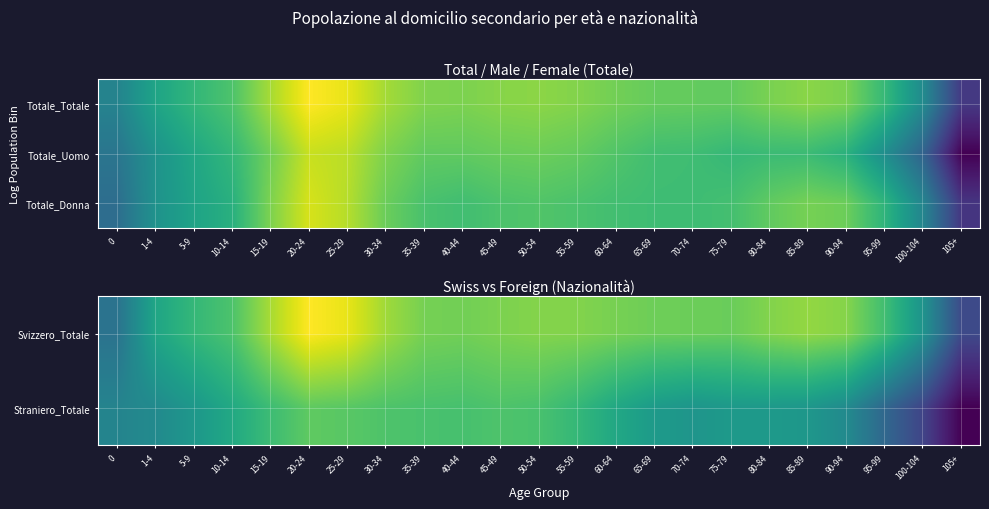

True or false: Svizzero_Totale has a value of 9.9 at 25-29.

True